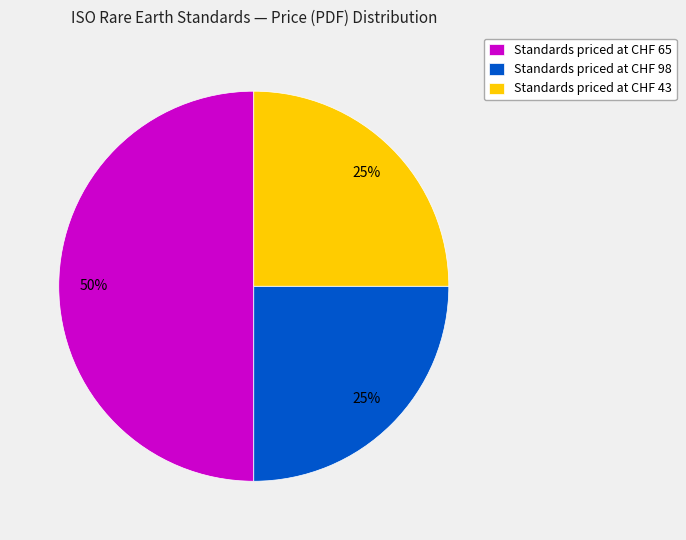

How many slices are in this pie chart?

3